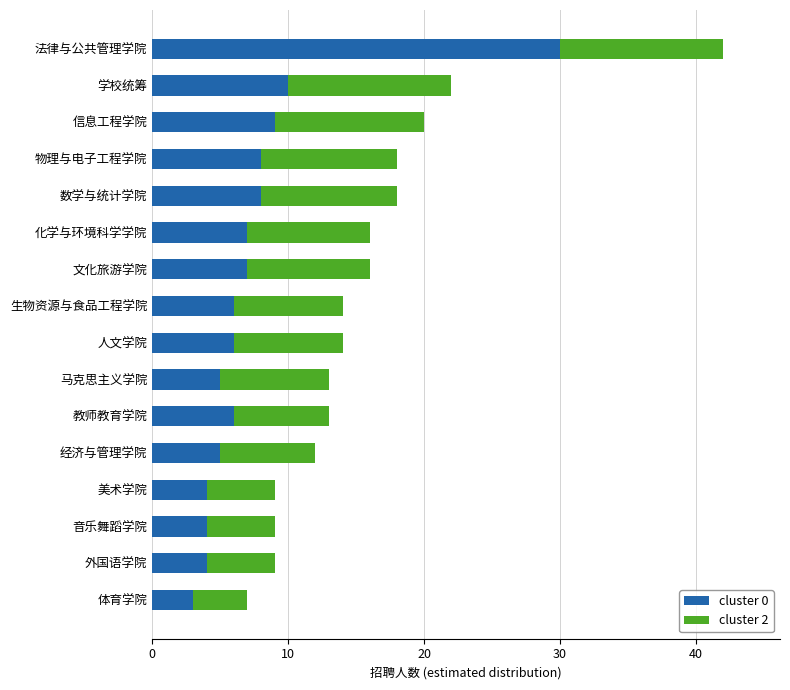

What is the sum of all cluster 0 values?

122